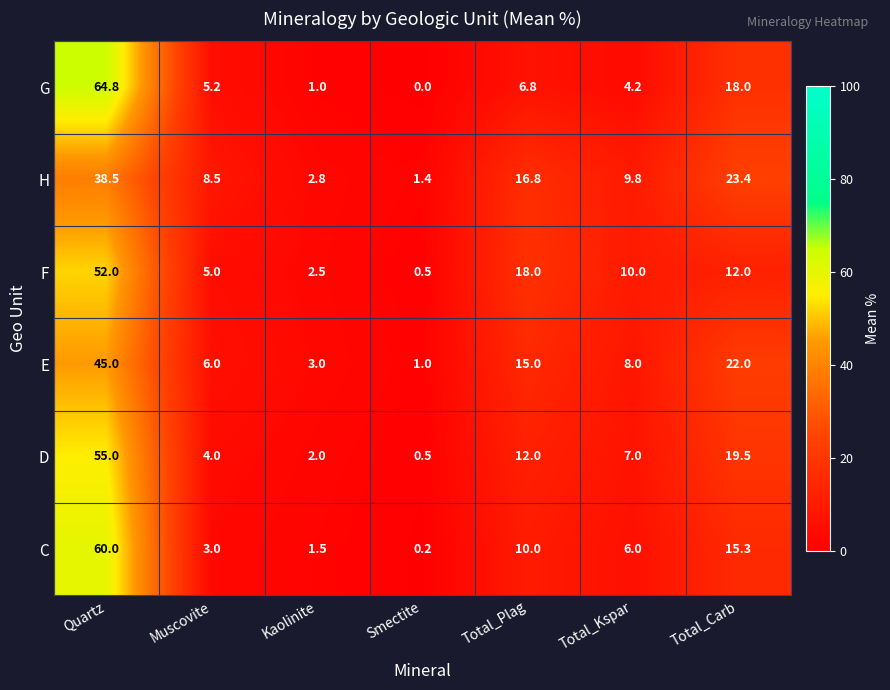

What is the spread (max minus min) of values at Quartz?

26.3